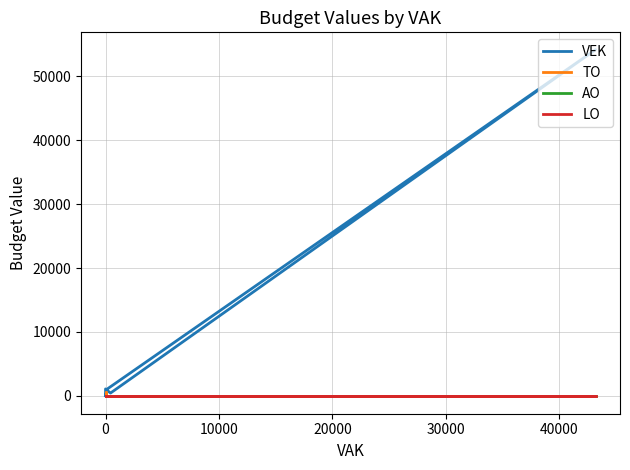

What is the label of the 1st point from the right?

10